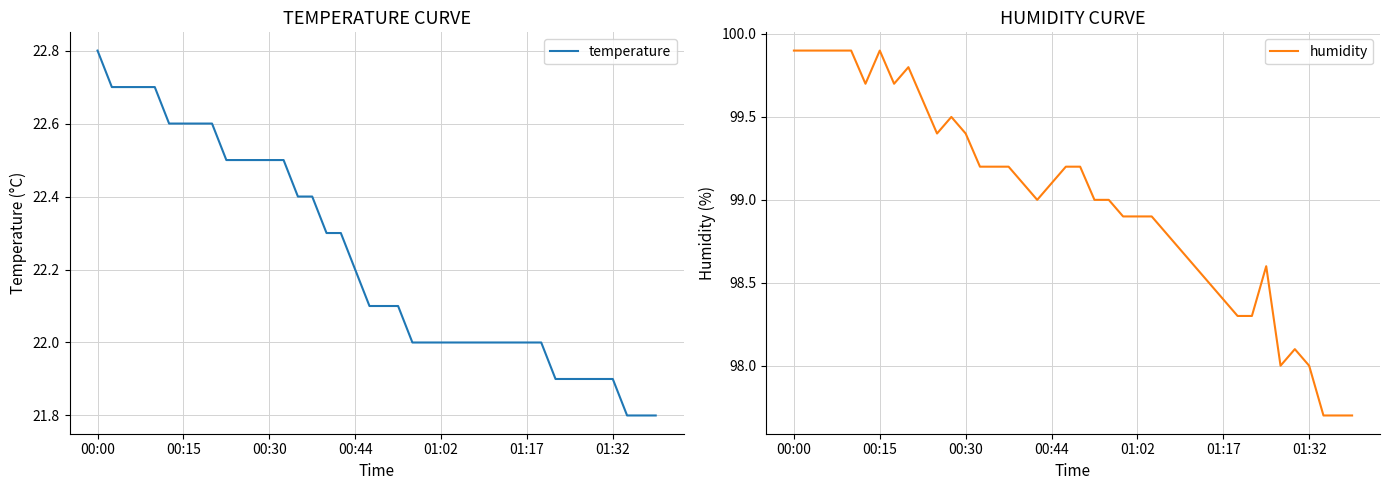

The value of temperature at 37 is 37.5. True or false?

False